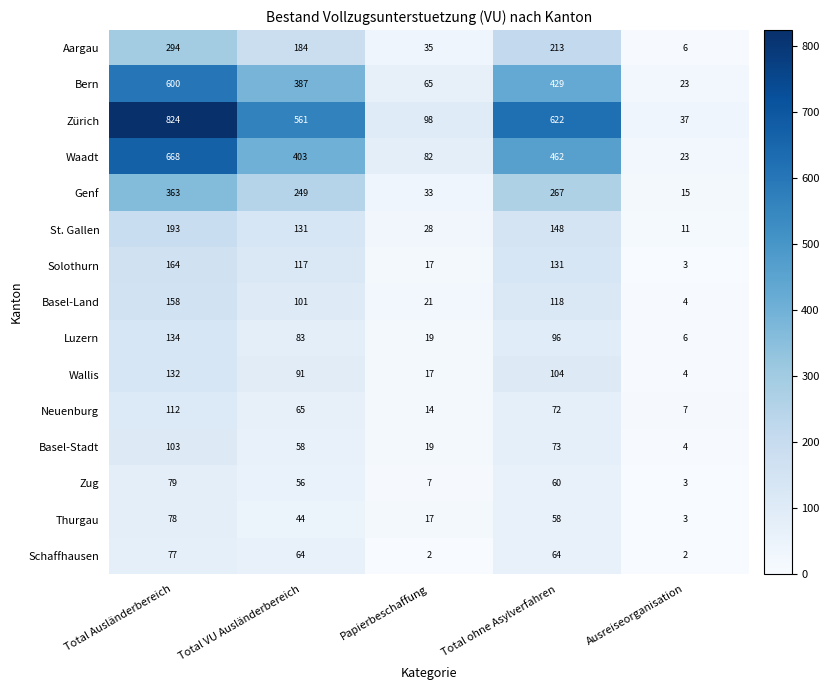

What is the sum of the Solothurn values at Total VU Ausländerbereich and Papierbeschaffung?

134